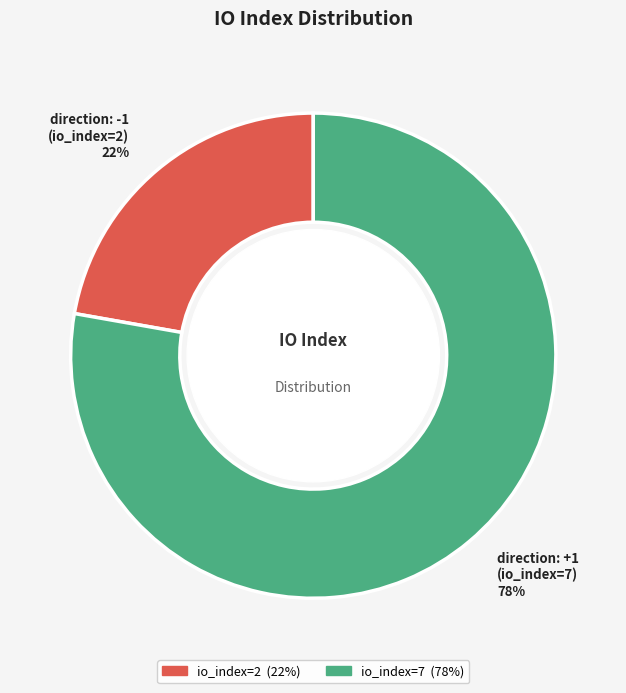

To the nearest percent, what is the difference between the largest and smallest slice percentages?

56%